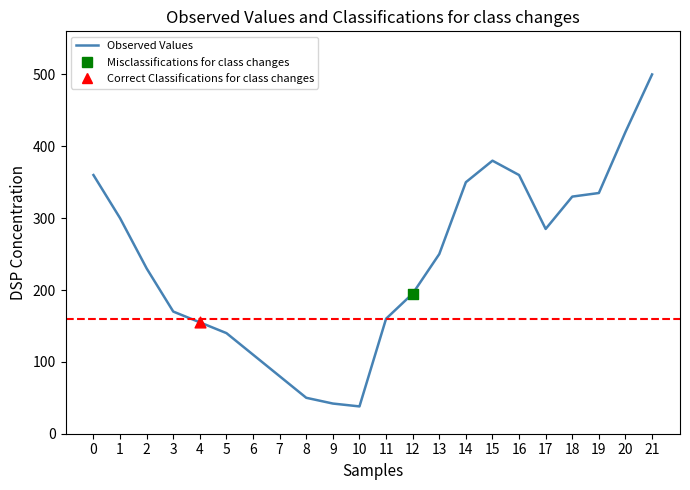

What is the ratio of the value at 21 to the value at 10?

13.2